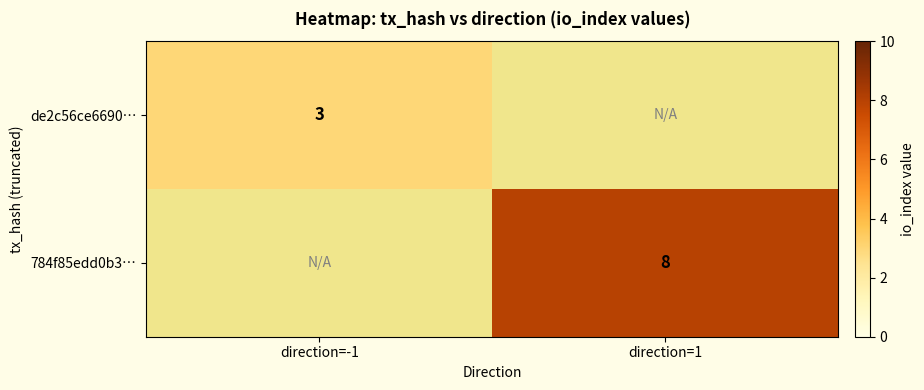

True or false: 784f85edd0b3… has a value of 13 at direction=1.

False